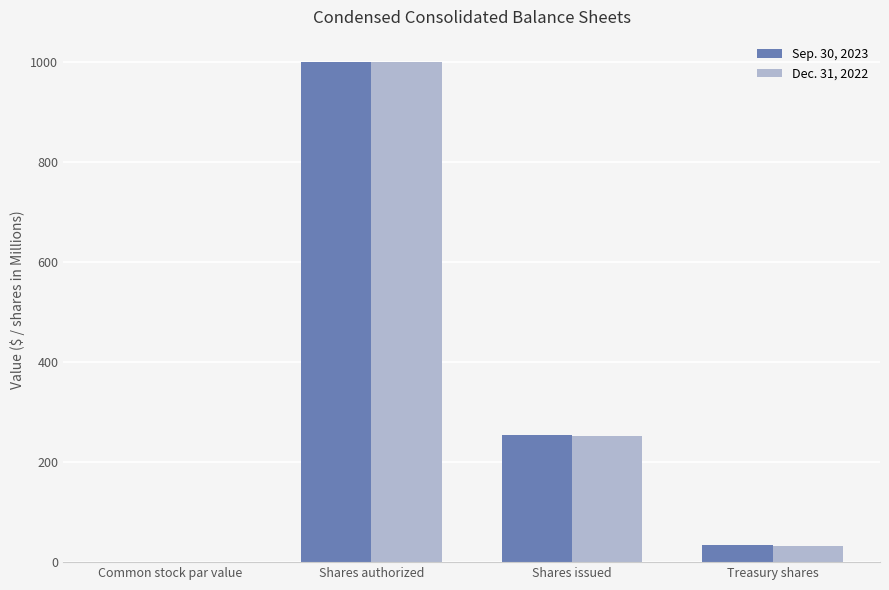

At which label does Dec. 31, 2022 first exceed 252?

Shares authorized